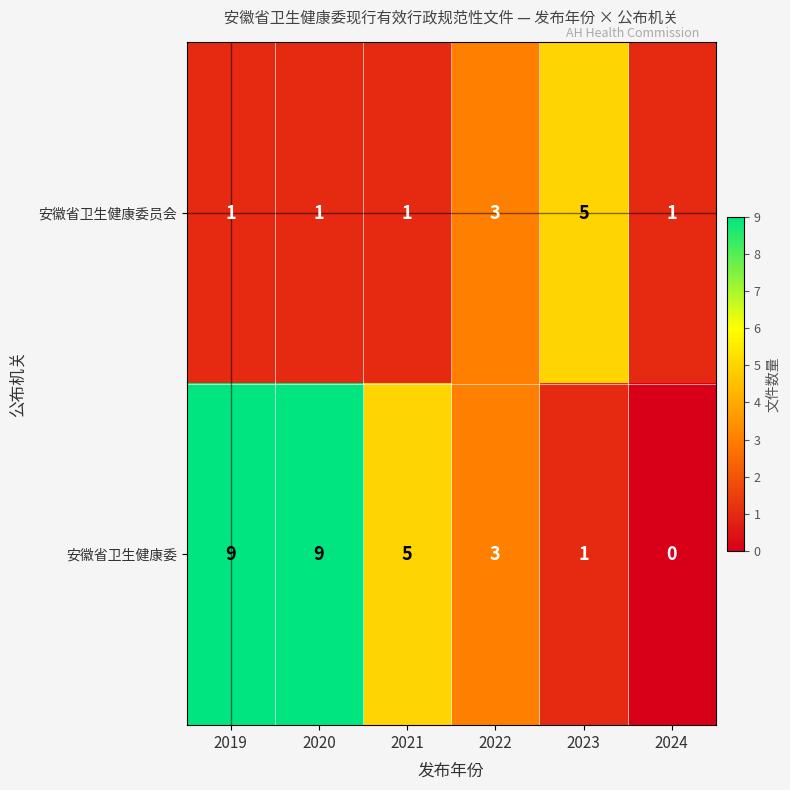

At which category does the chart reach its minimum across all series?

2024